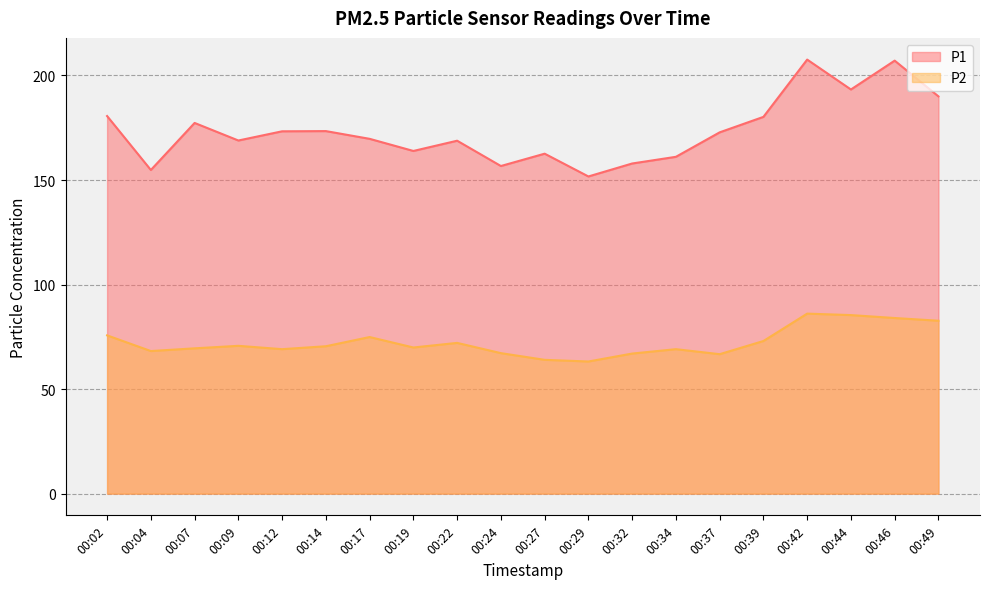

What is the sum of all P1 values?

3471.7